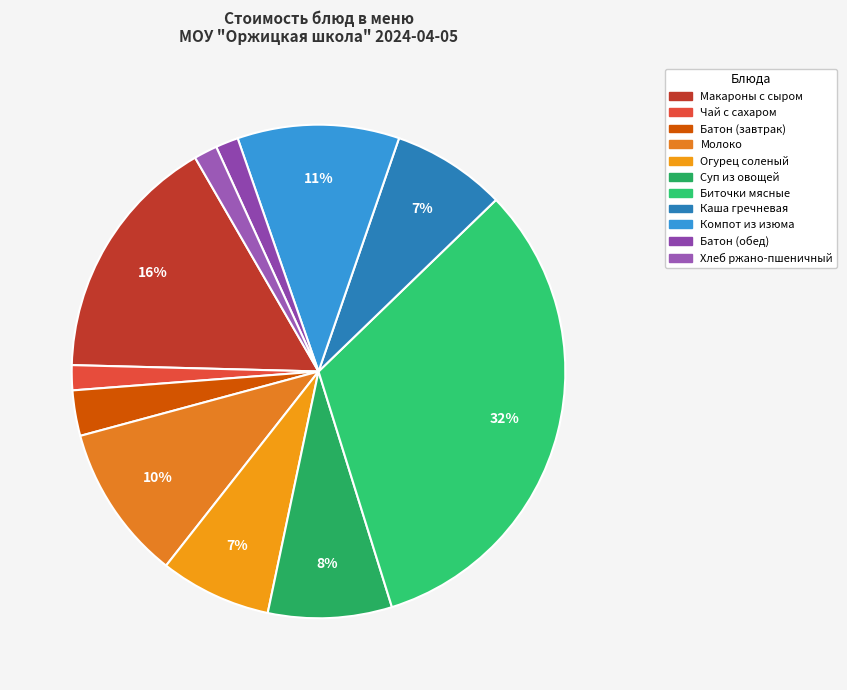

Is there any slice that represents more than half of the pie?

No